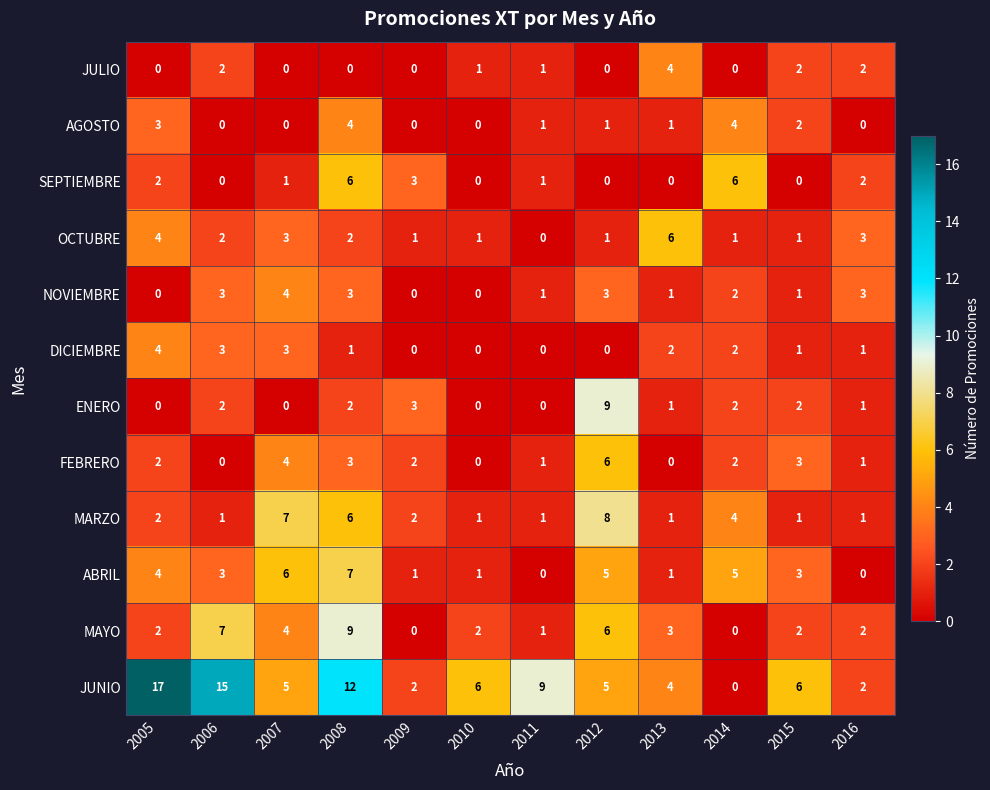

Count the JULIO values in the range 0 to 2.

11